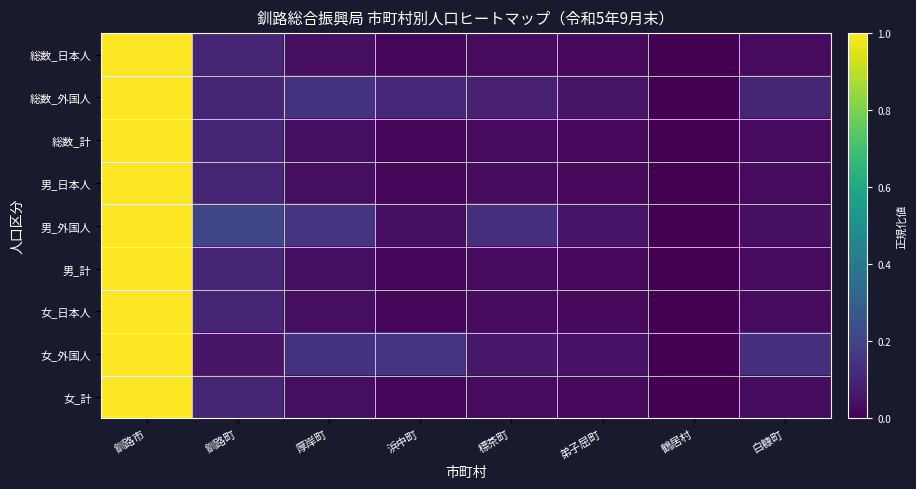

Which series has the largest range (max minus min)?

総数_計